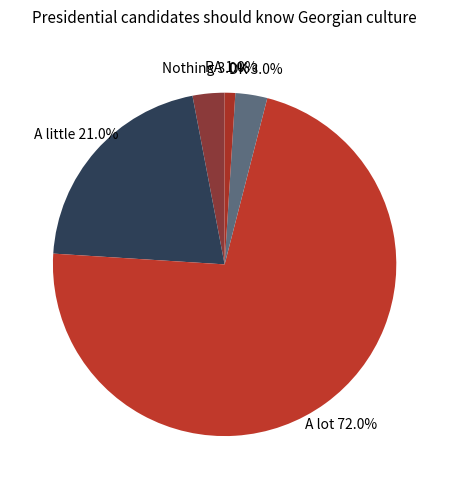

What is the total percentage of RA and A lot?

73.0%